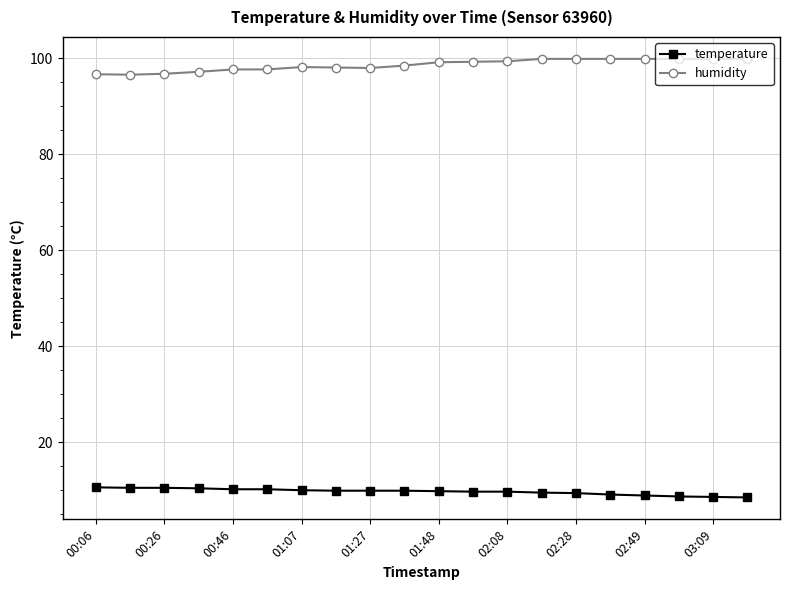

What is the value of the temperature point at the 18th from the left?

8.7